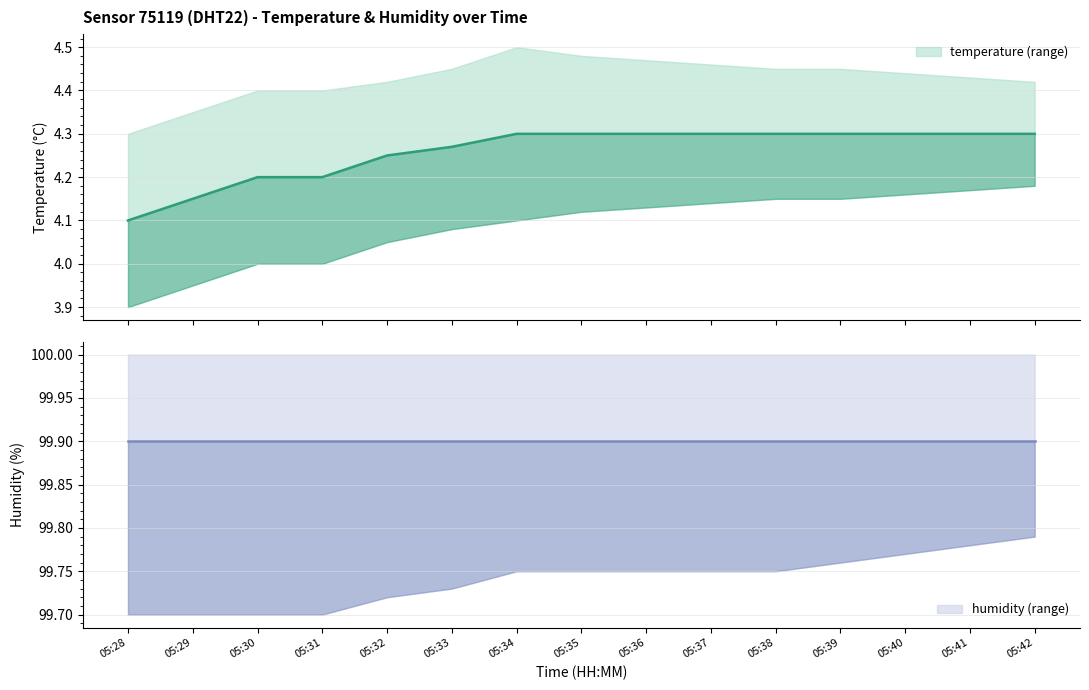

List the labels in order of value, largest first.

05:34, 05:35, 05:36, 05:37, 05:38, 05:39, 05:40, 05:41, 05:42, 05:33, 05:32, 05:30, 05:31, 05:29, 05:28